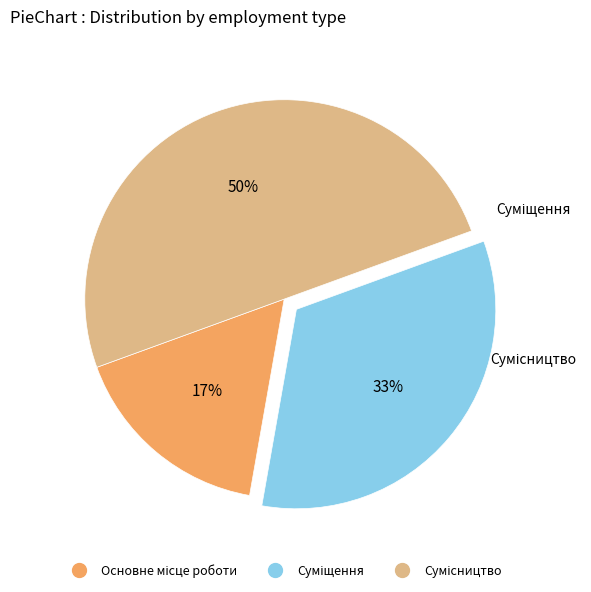

Count the number of slices in the pie.

3